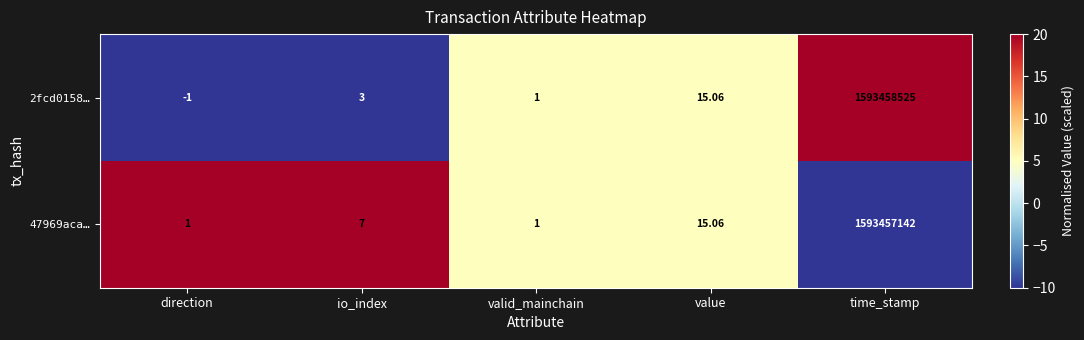

Where is 2fcd0158… nearest to the value 796729262?

value